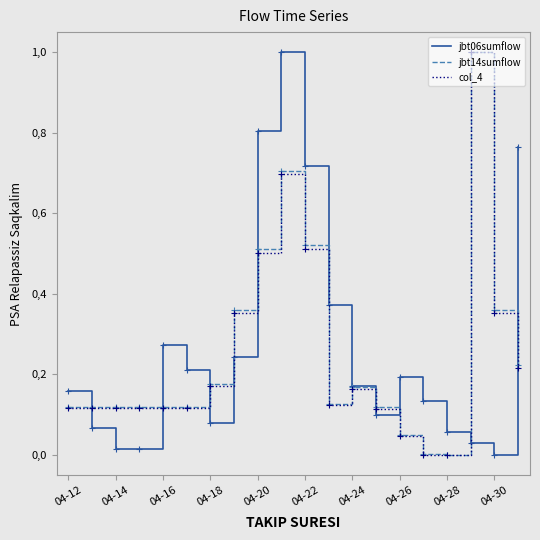

Is this an area chart (filled region under the line)?

No